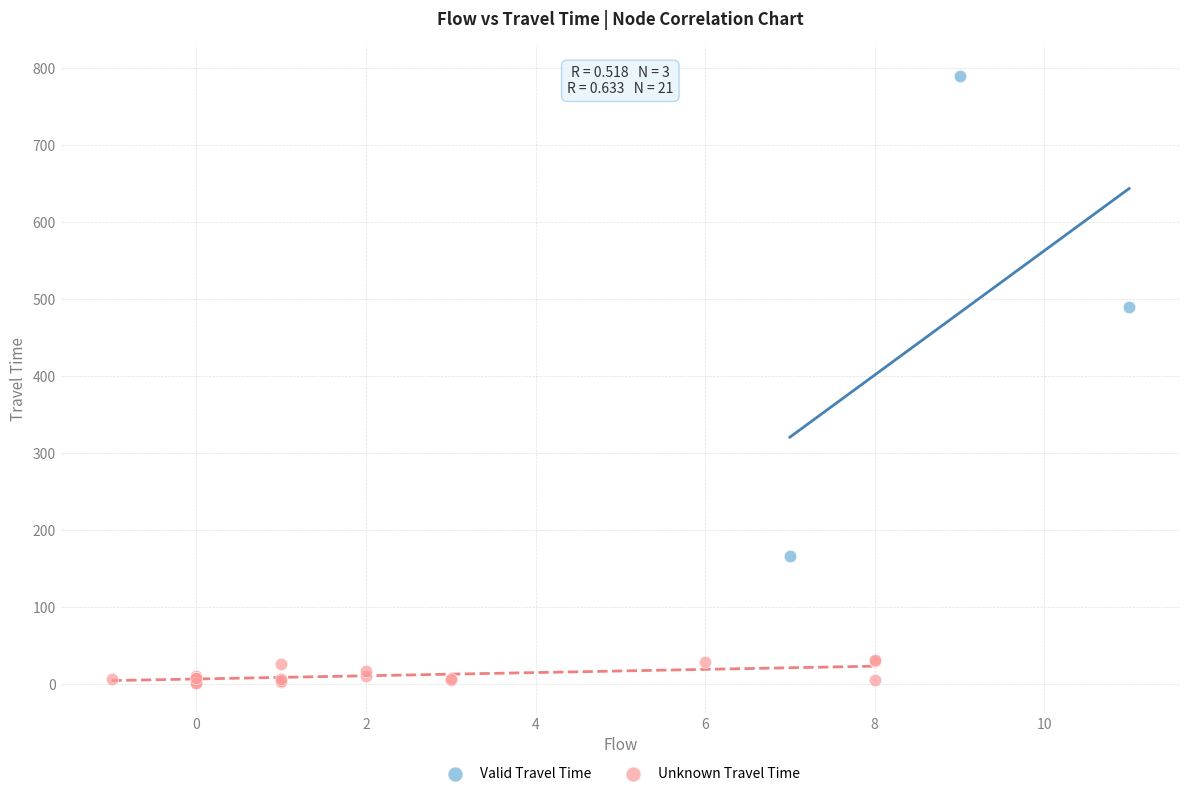

Which series has the widest spread of Y values?

Valid Travel Time